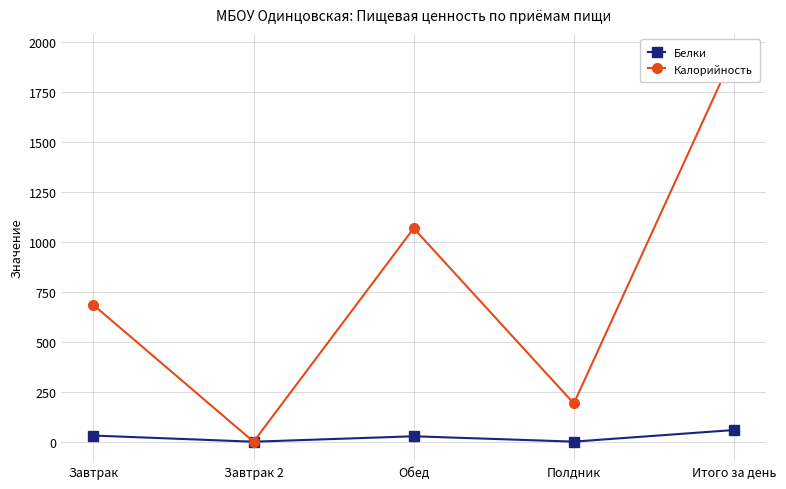

At which category does Белки reach its first local peak?

Обед